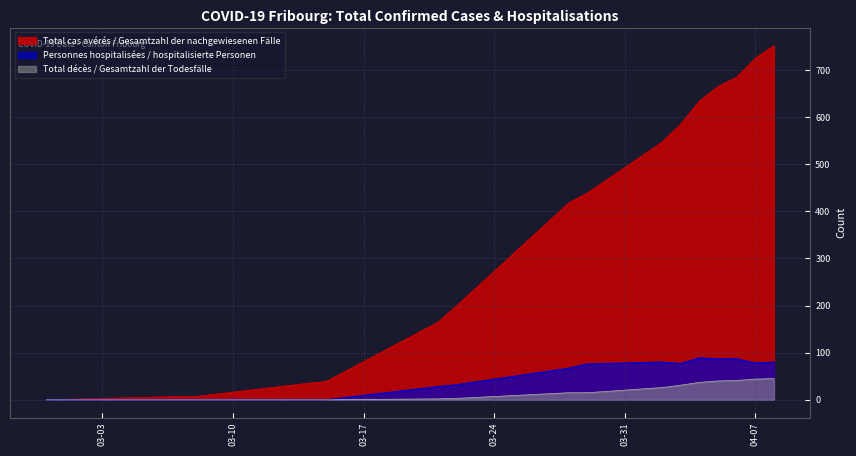

Rank the series by their maximum value, from highest to lowest.

Total cas avérés / Gesamtzahl der nachgewiesenen Fälle, Personnes hospitalisées / hospitalisierte Personen, Total décès / Gesamtzahl der Todesfälle